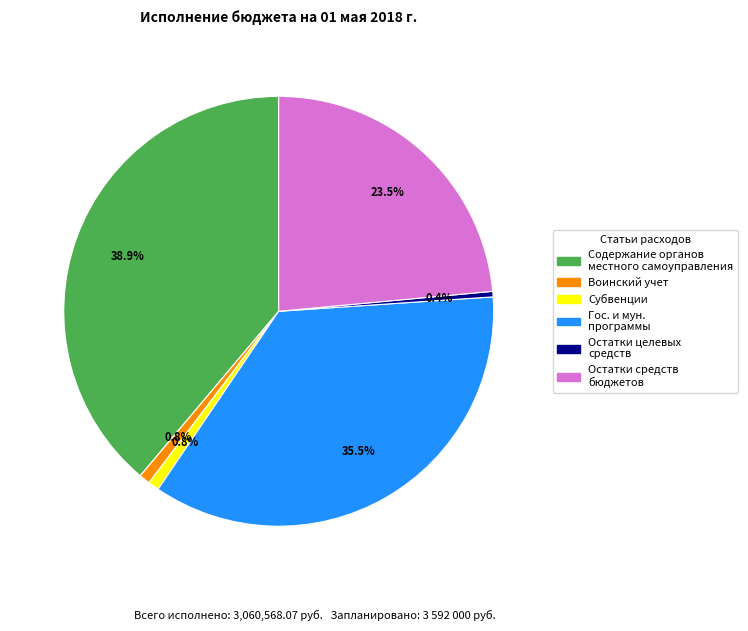

To the nearest percent, what is the average slice percentage?

17%